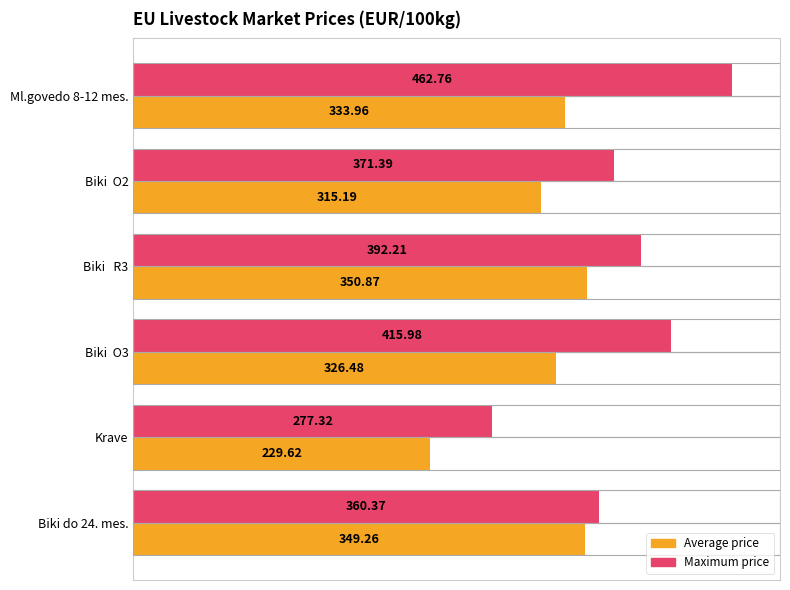

What is the difference between the highest and lowest values at Krave?

47.7